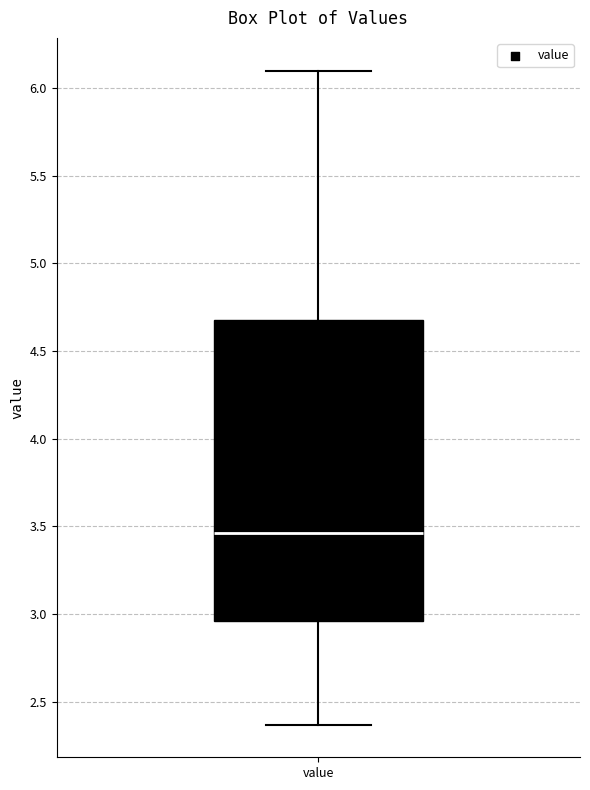

Where is the lower edge of the box for value on the y-axis? The values are not printed on the chart, so give them approximately, as read against the axis.

2.95